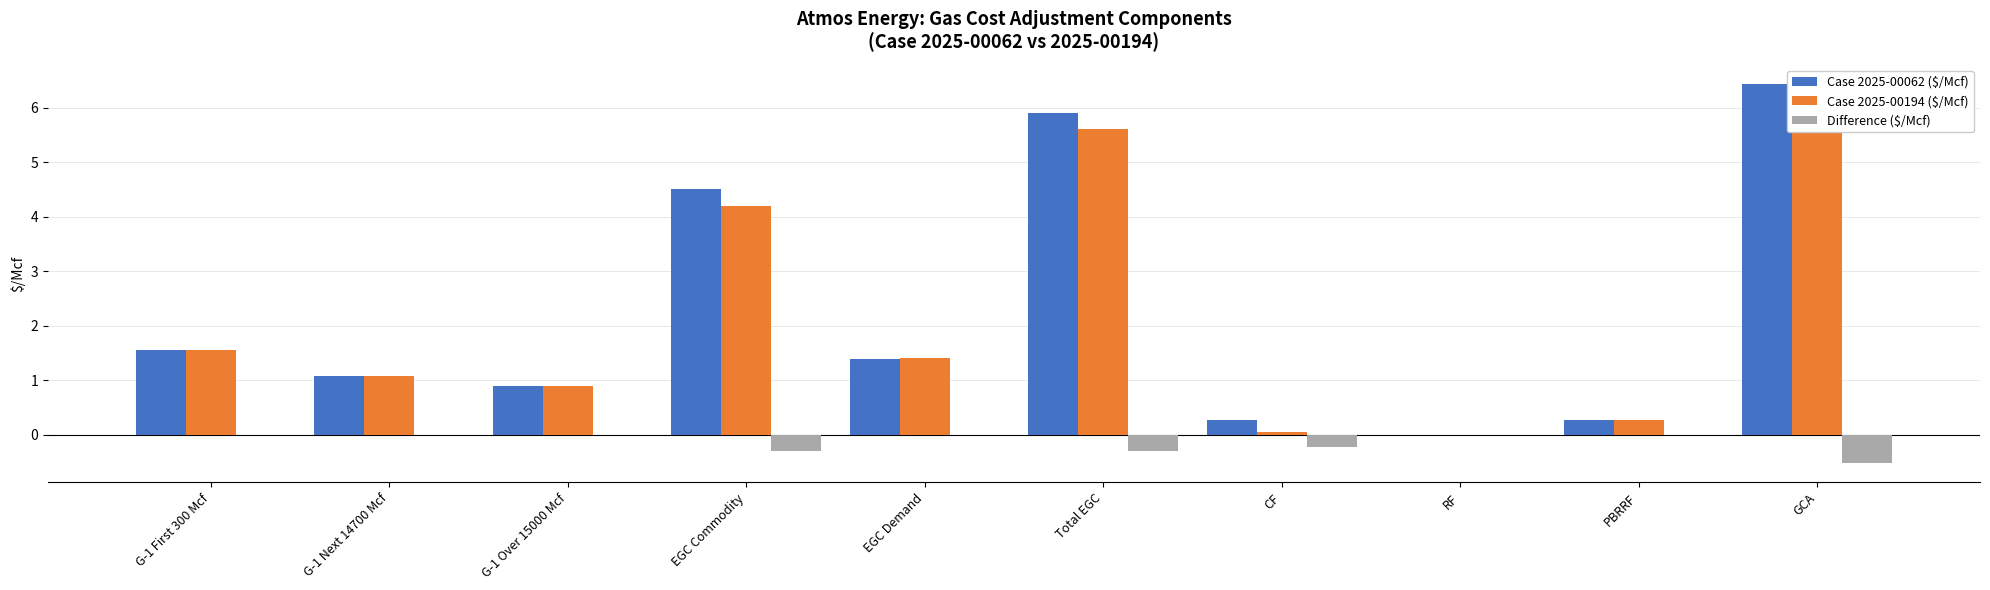

Which category has the highest value across all series?

GCA